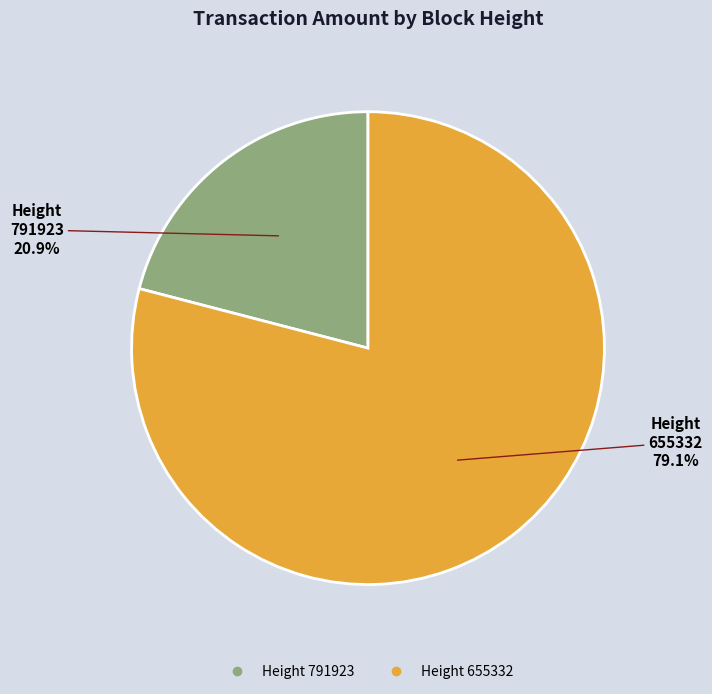

Is there any slice that represents more than half of the pie?

Yes